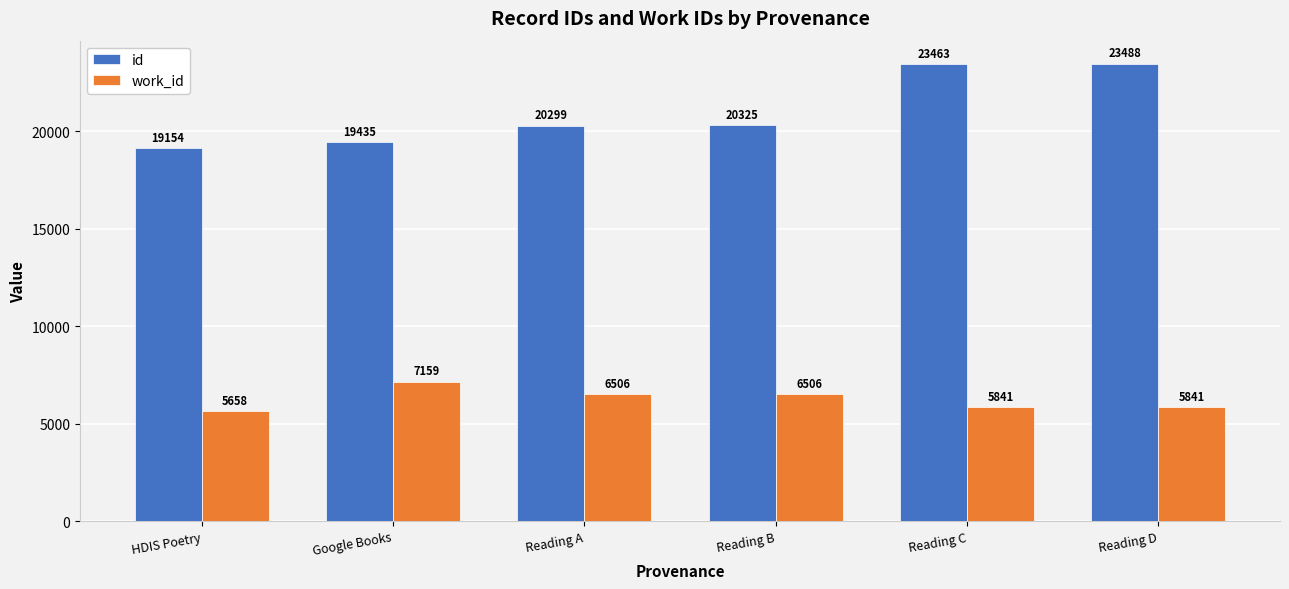

What is the difference between the maximum and minimum values in the id series?

4334